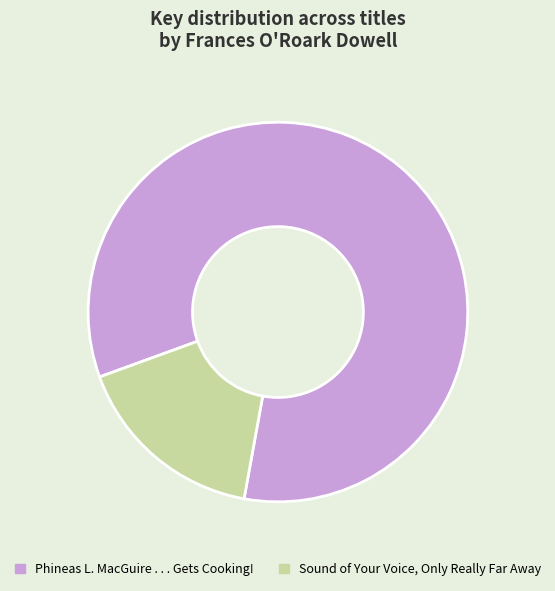

What is the majority slice?

Phineas L. MacGuire . . . Gets Cooking!